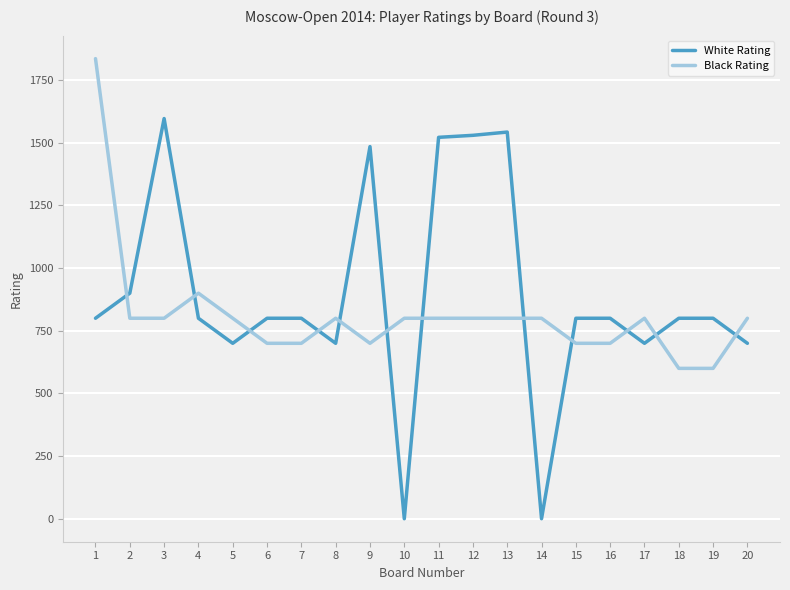

Which series has the widest spread of values?

White Rating